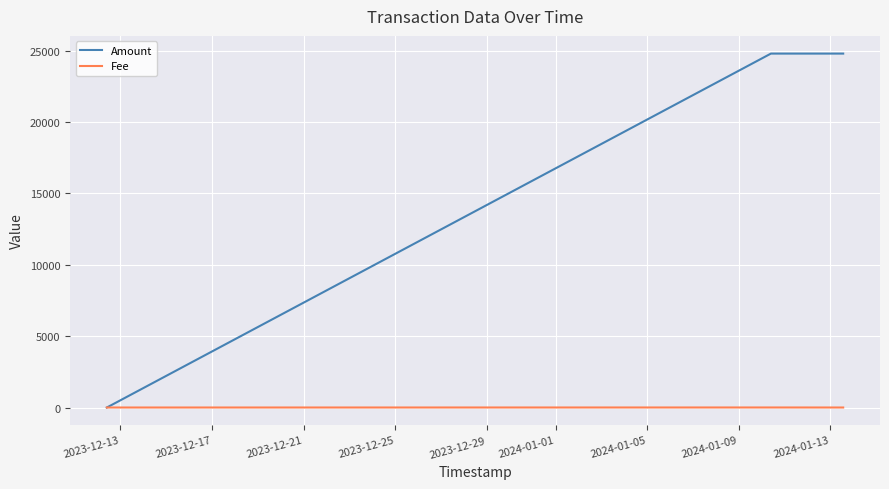

Which series has the largest range (max minus min)?

Amount